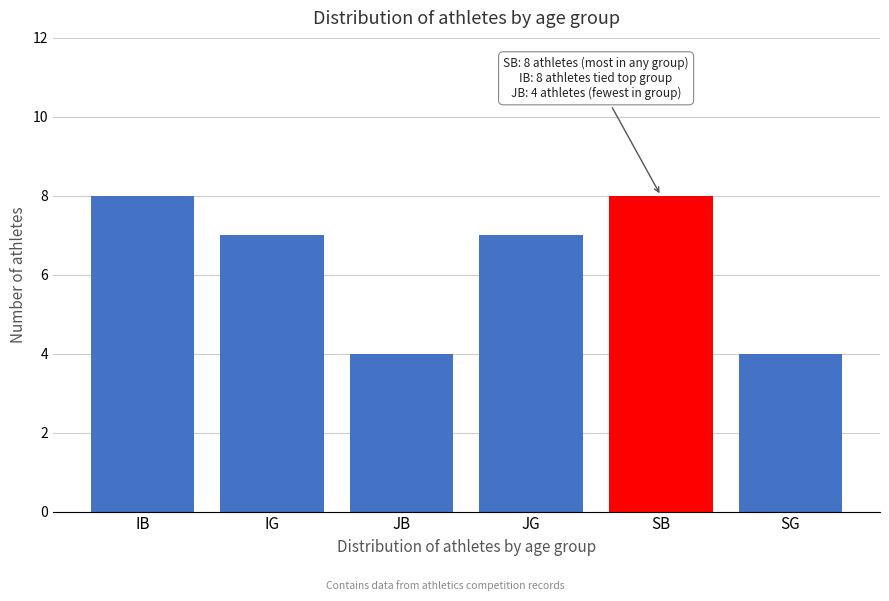

Reading right to left, list all the values displayed in this chart.

4	8	7	4	7	8